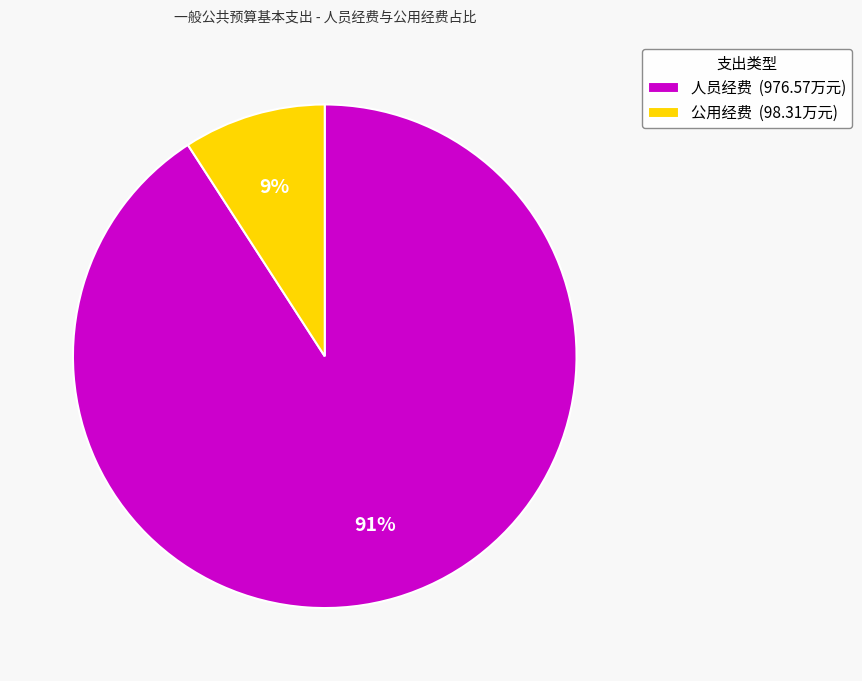

Which category accounts for the majority?

人员经费